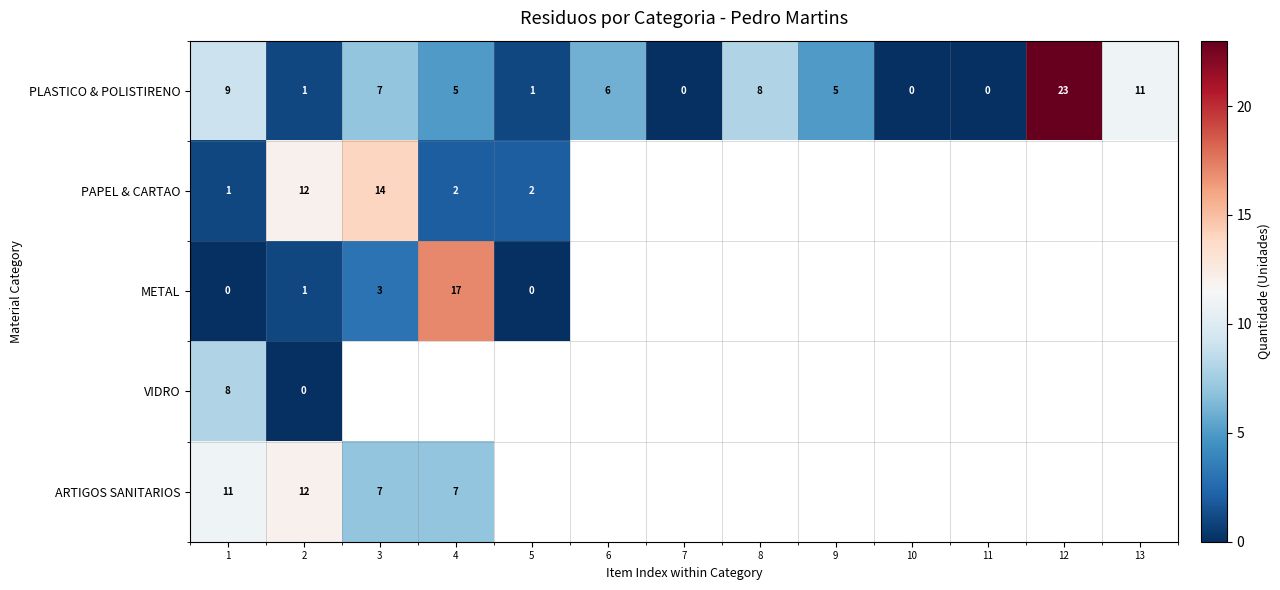

The value of PLASTICO & POLISTIRENO at 12 is 12.9. True or false?

False